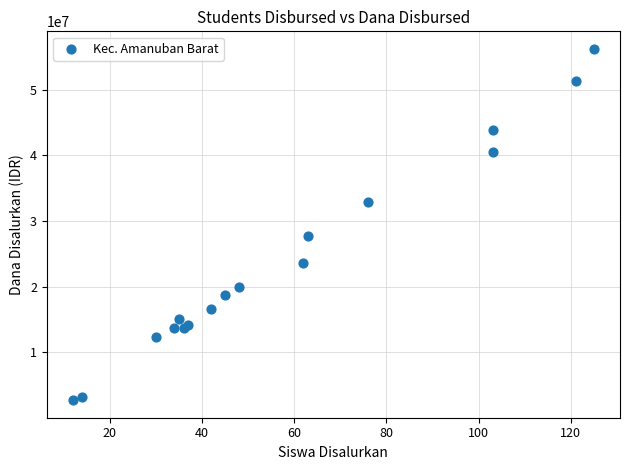

What Y value in the scatter plot is closest to 29475000?

27675000